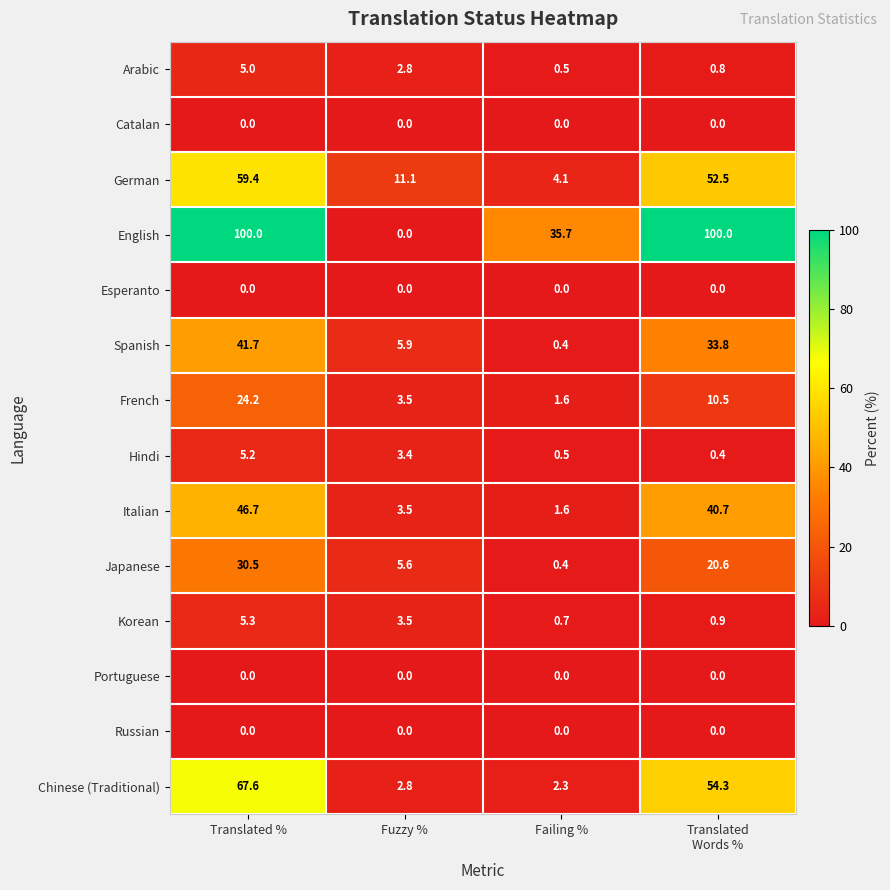

Which series changed the most between Translated % and Fuzzy %?

English